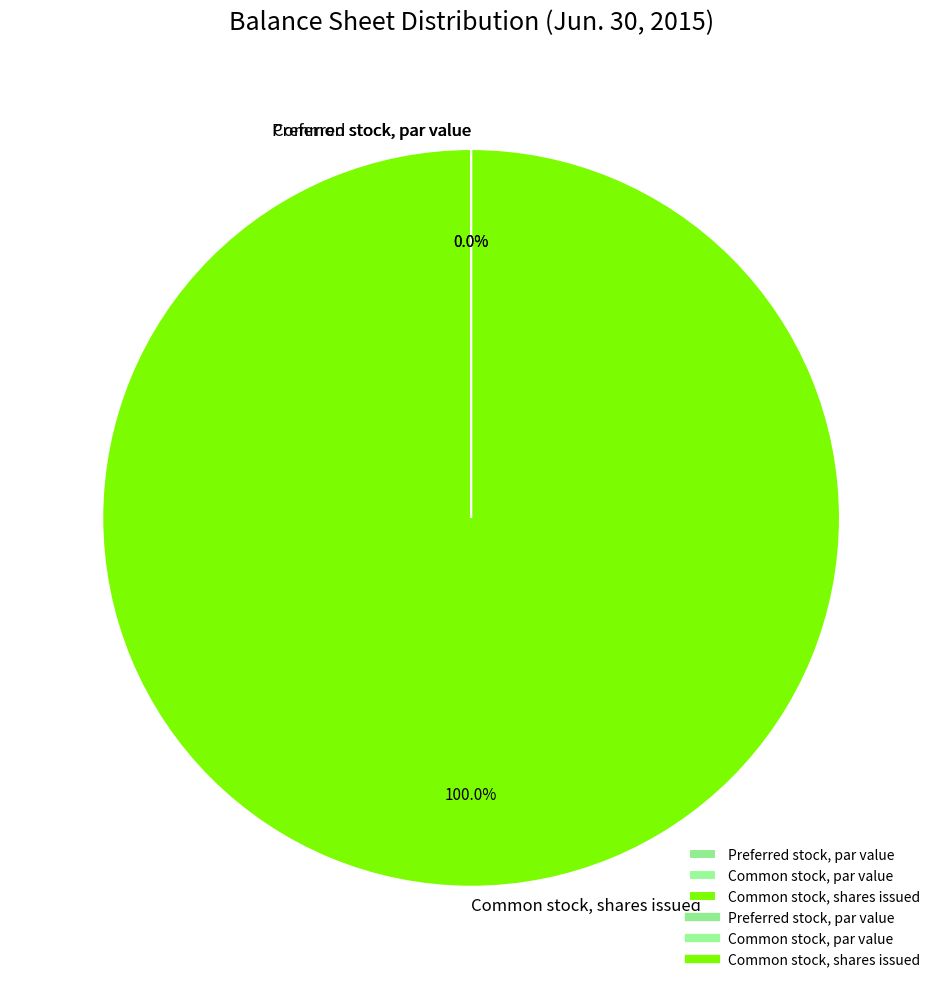

What is the largest slice in the pie chart?

Common stock, shares issued